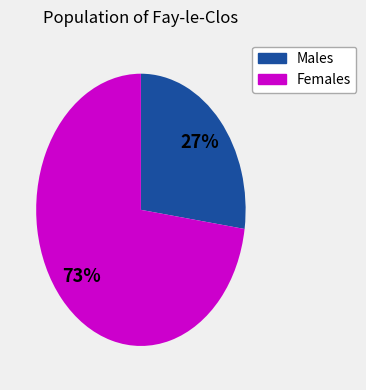

To the nearest percent, what is the average slice percentage?

50%